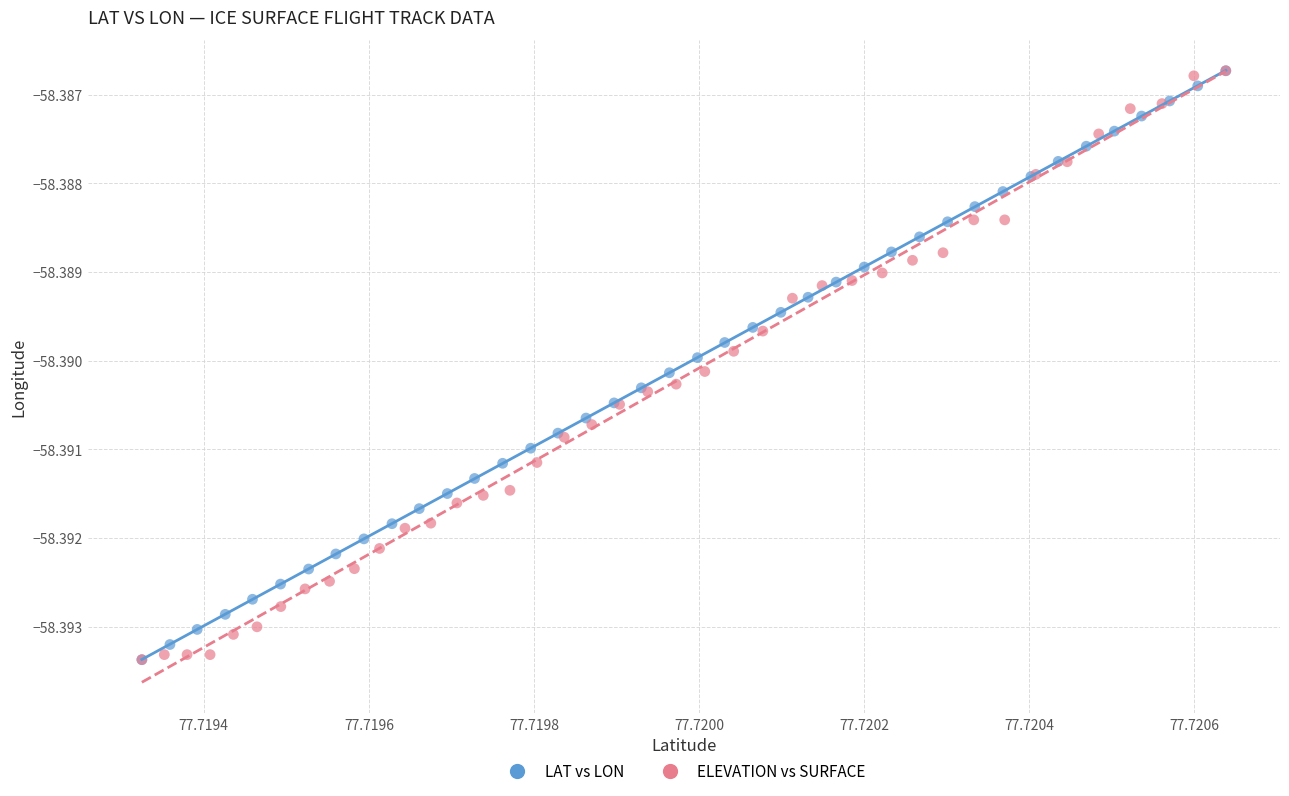

What are all the series names shown in the legend?

LAT vs LON, ELEVATION vs SURFACE